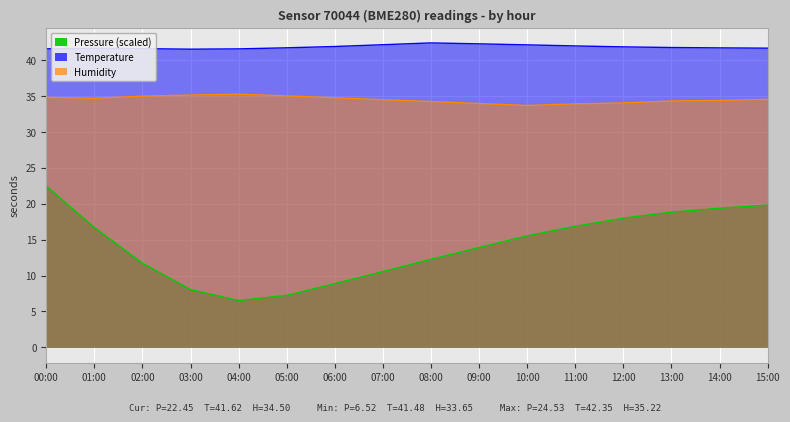

Does the chart display data point markers on the line(s)?

No